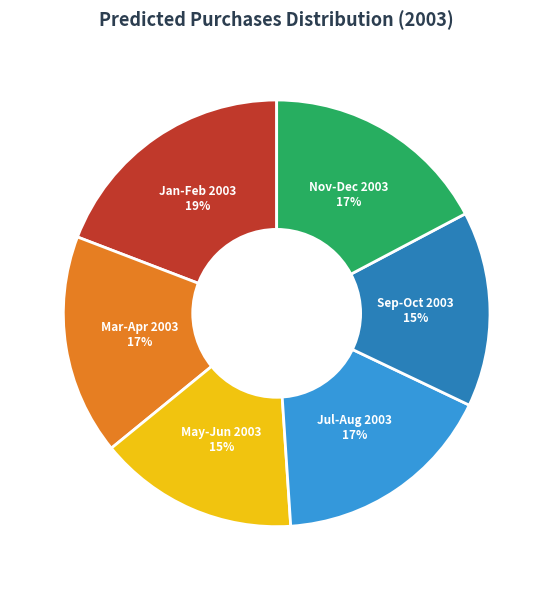

Does any single category account for the majority?

No